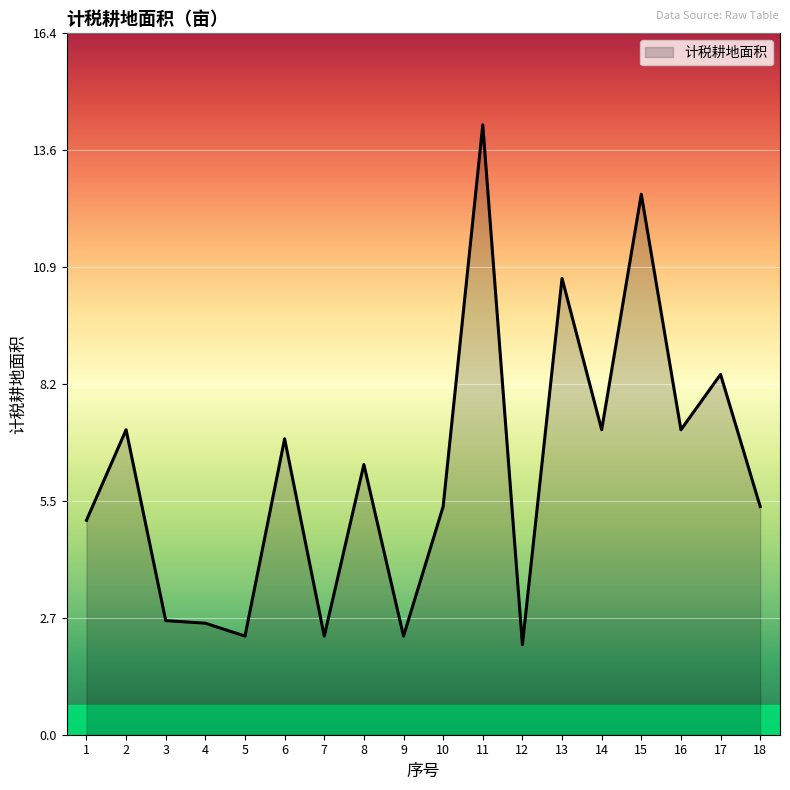

What is the minimum value shown in the chart?

2.1